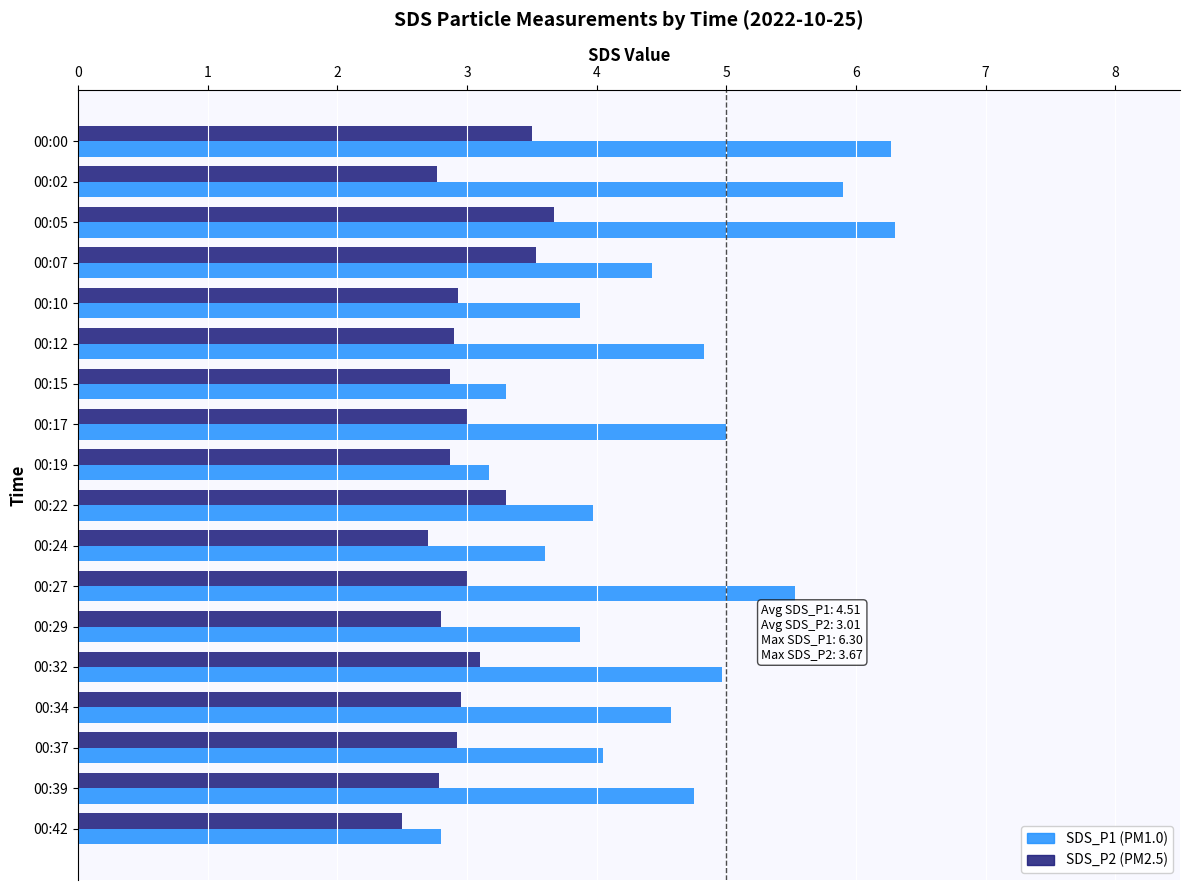

Between 00:05 and 00:07, which series saw the biggest shift?

SDS_P1 (PM1.0)